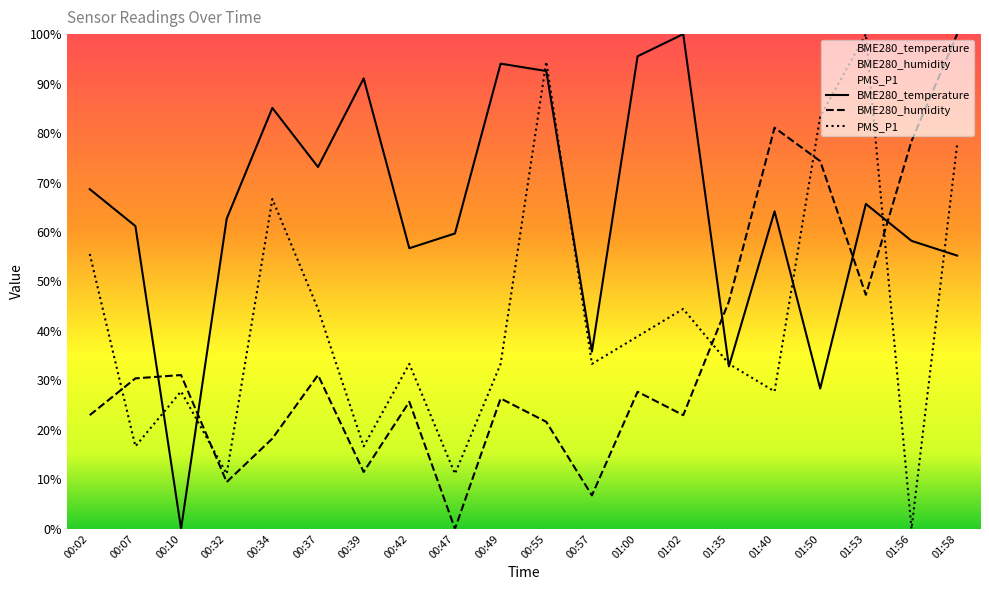

Where is PMS_P1 nearest to the value 49?

00:37